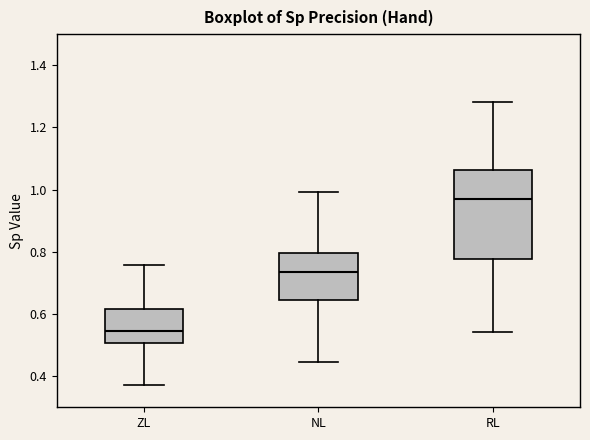

Where does the upper whisker of the box for ZL end on the y-axis? The values are not printed on the chart, so give them approximately, as read against the axis.

0.76